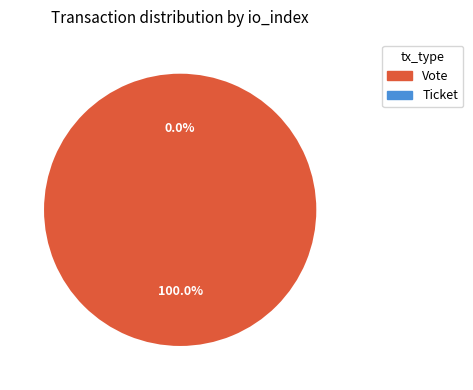

What is the change in value from Vote to Ticket?

-1